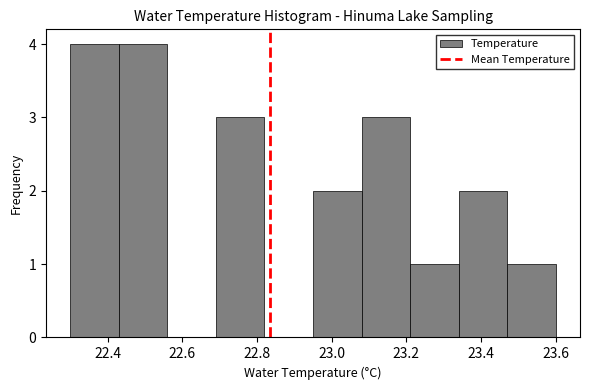

Reading left to right, transcribe this chart: for each bar, give the range it covers on the x-axis and its height. Neither the bar edges nor the heights are printed on the chart, so give them approximately, as read against the axes.

22.30 to 22.43: 4
22.43 to 22.56: 4
22.56 to 22.69: 0
22.69 to 22.82: 3
22.82 to 22.95: 0
22.95 to 23.08: 2
23.08 to 23.21: 3
23.21 to 23.34: 1
23.34 to 23.47: 2
23.47 to 23.60: 1